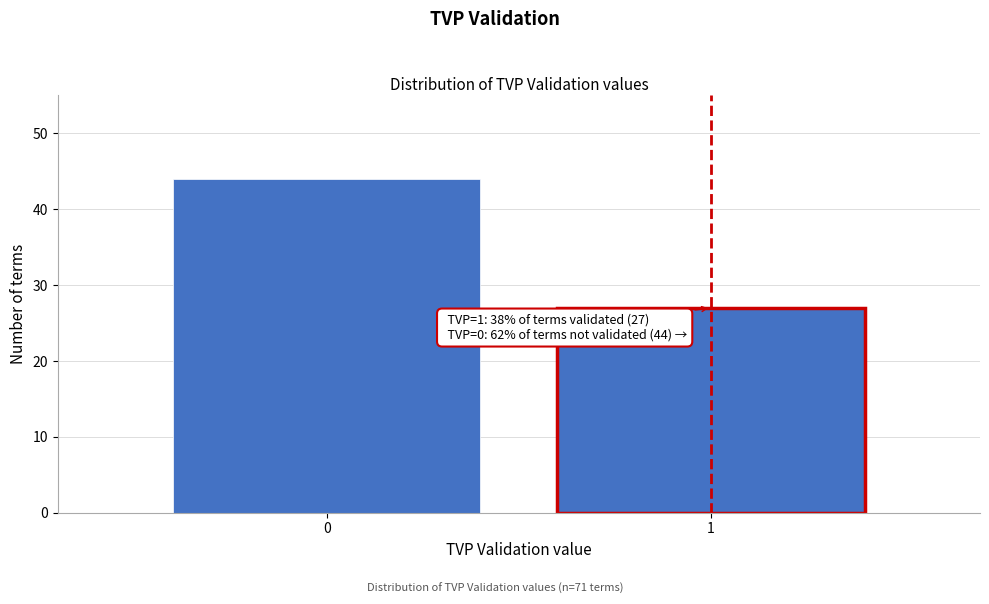

Reading left to right, what are all the values shown in this chart?

0=44	1=27